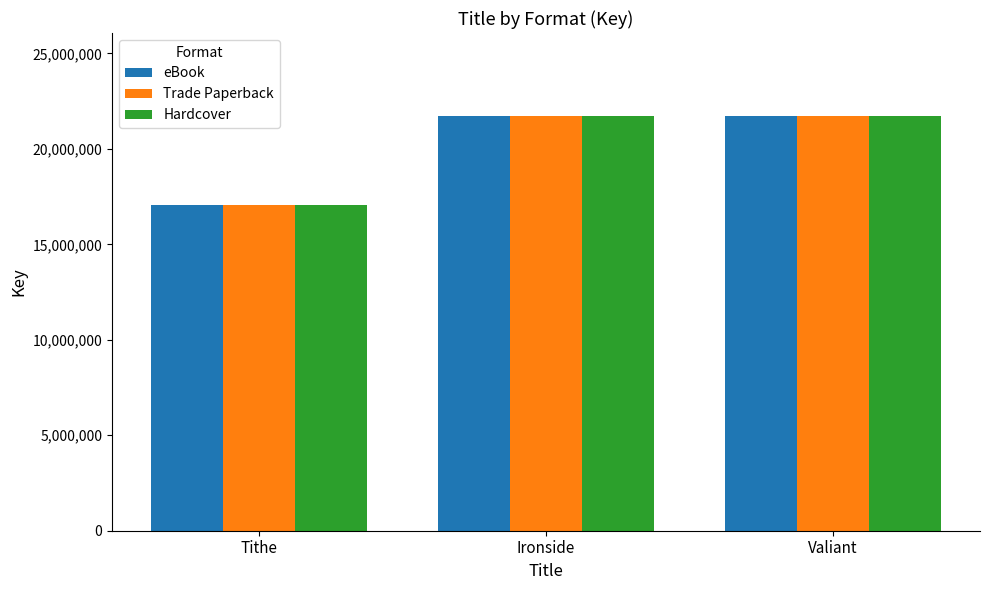

Is the value of eBook at Valiant greater than the value of Trade Paperback at Tithe?

Yes